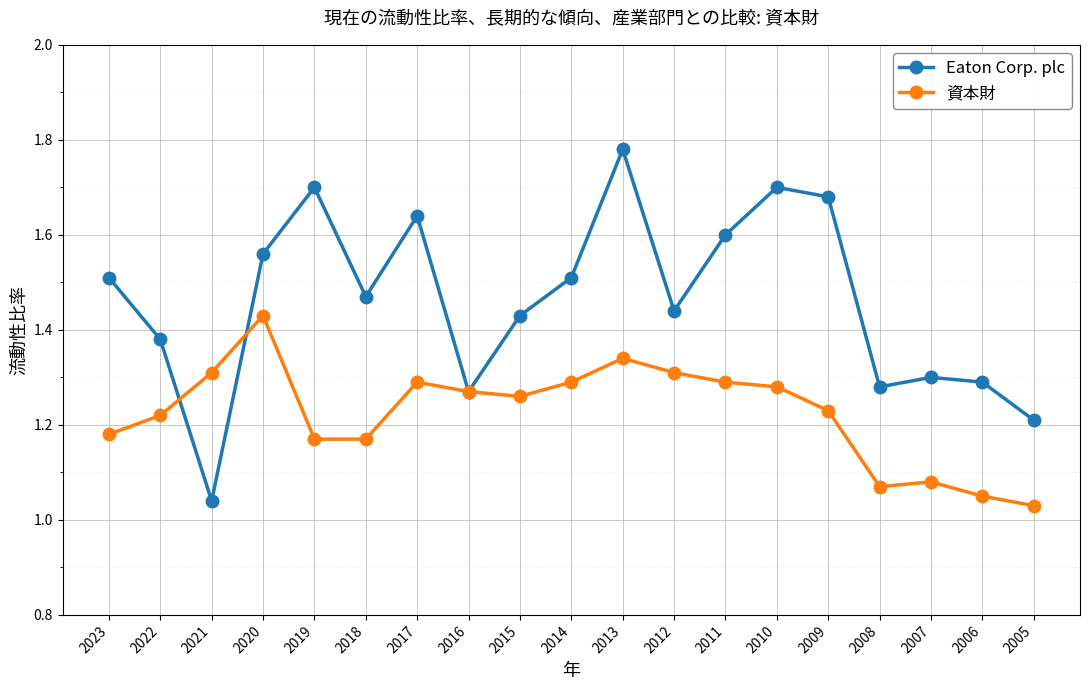

The 資本財 series shows 0.7 at 2023. True or false?

False